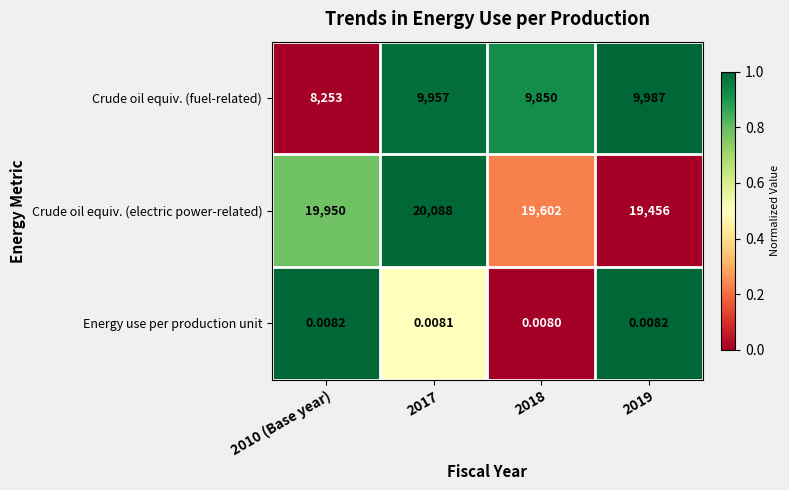

Which series has the largest total across all categories?

Crude oil equiv. (electric power-related)